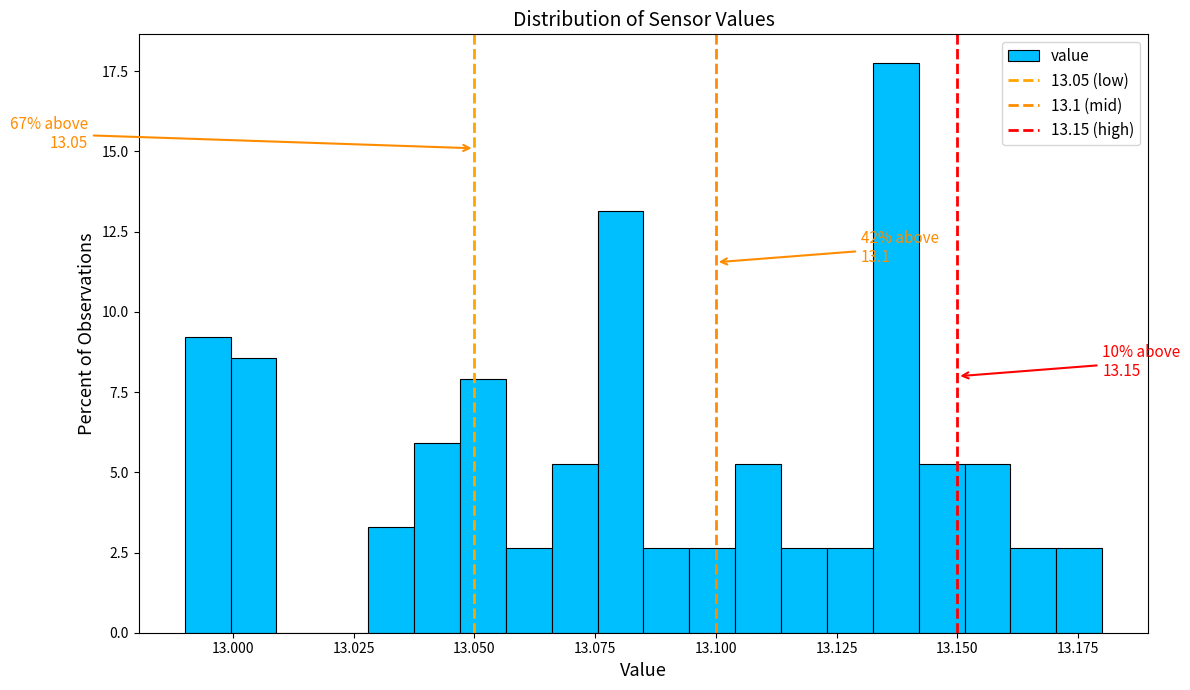

Around what value on the x-axis is the tallest bar? Give the approximate position of its centre, as read against the axis.

13.135